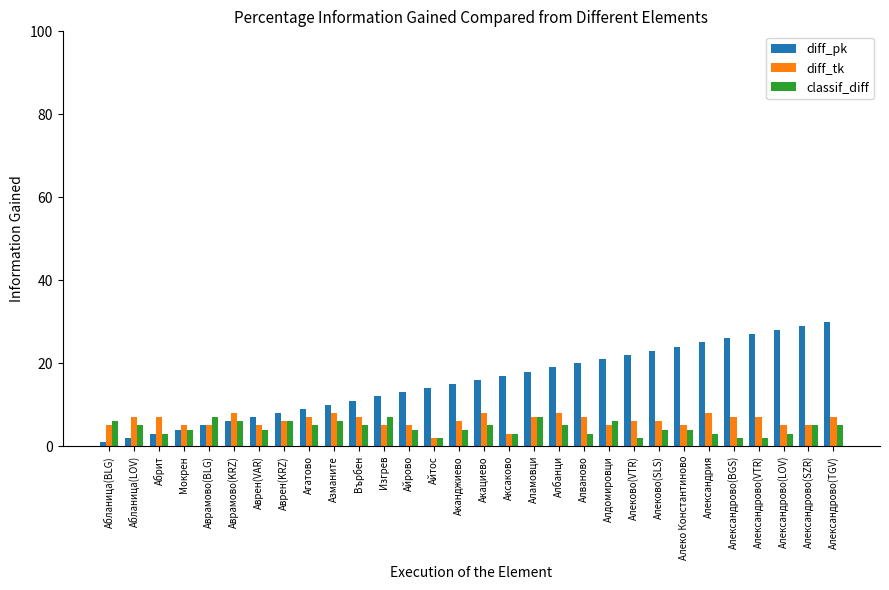

Reading left to right, transcribe all the data shown in this chart.

diff_pk: Абланица(BLG)=1	Абланица(LOV)=2	Абрит=3	Мокрен=4	Аврамово(BLG)=5	Аврамово(KRZ)=6	Аврен(VAR)=7	Аврен(KRZ)=8	Агатово=9	Азманите=10	Върбен=11	Изгрев=12	Айрово=13	Айтос=14	Аканджиево=15	Акациево=16	Аксаково=17	Аламовци=18	Албанци=19	Алваново=20	Алдомировци=21	Алеково(VTR)=22	Алеково(SLS)=23	Алеко Константиново=24	Александрия=25	Александрово(BGS)=26	Александрово(VTR)=27	Александрово(LOV)=28	Александрово(SZR)=29	Александрово(TGV)=30
diff_tk: Абланица(BLG)=5	Абланица(LOV)=7	Абрит=7	Мокрен=5	Аврамово(BLG)=5	Аврамово(KRZ)=8	Аврен(VAR)=5	Аврен(KRZ)=6	Агатово=7	Азманите=8	Върбен=7	Изгрев=5	Айрово=5	Айтос=2	Аканджиево=6	Акациево=8	Аксаково=3	Аламовци=7	Албанци=8	Алваново=7	Алдомировци=5	Алеково(VTR)=6	Алеково(SLS)=6	Алеко Константиново=5	Александрия=8	Александрово(BGS)=7	Александрово(VTR)=7	Александрово(LOV)=5	Александрово(SZR)=5	Александрово(TGV)=7
classif_diff: Абланица(BLG)=6	Абланица(LOV)=5	Абрит=3	Мокрен=4	Аврамово(BLG)=7	Аврамово(KRZ)=6	Аврен(VAR)=4	Аврен(KRZ)=6	Агатово=5	Азманите=6	Върбен=5	Изгрев=7	Айрово=4	Айтос=2	Аканджиево=4	Акациево=5	Аксаково=3	Аламовци=7	Албанци=5	Алваново=3	Алдомировци=6	Алеково(VTR)=2	Алеково(SLS)=4	Алеко Константиново=4	Александрия=3	Александрово(BGS)=2	Александрово(VTR)=2	Александрово(LOV)=3	Александрово(SZR)=5	Александрово(TGV)=5